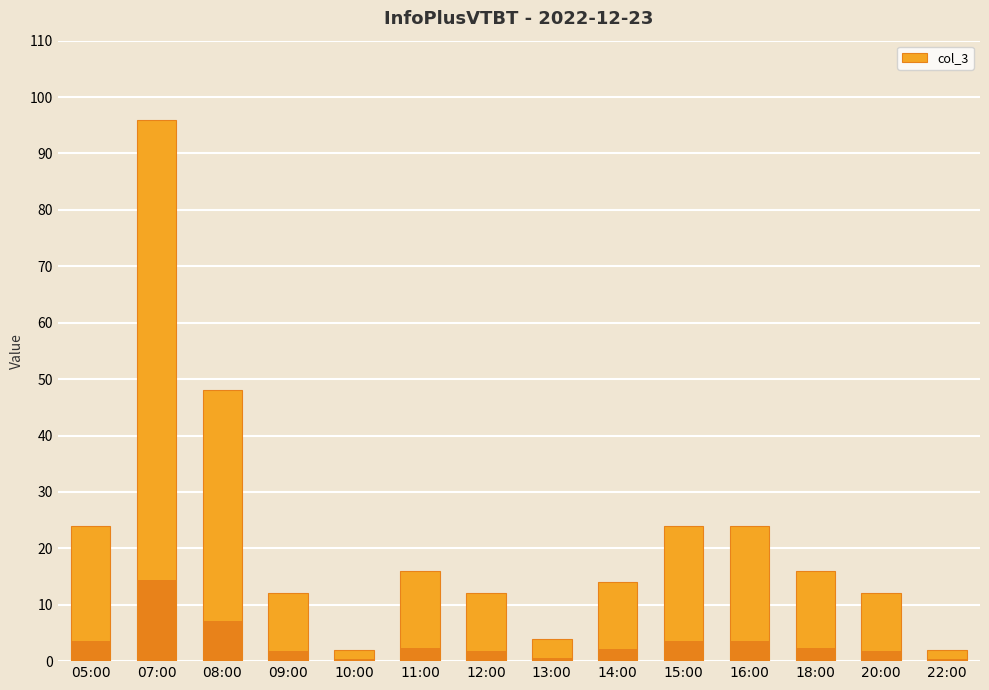

How many bars are there in total?

14